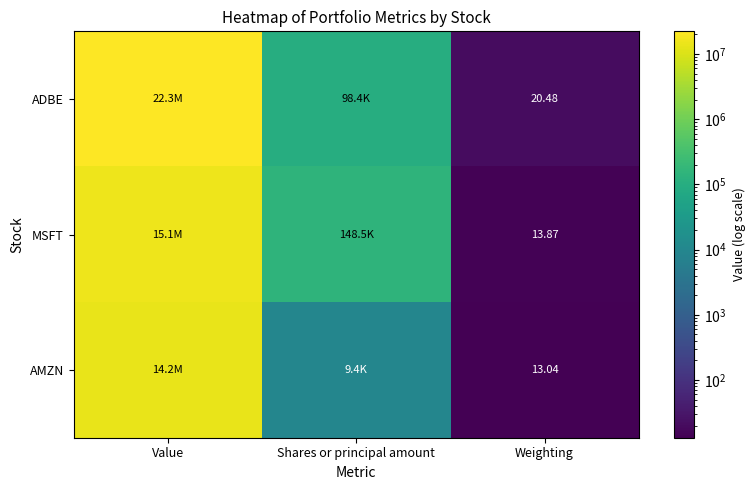

Rank the series at Weighting from highest to lowest value.

ADBE, MSFT, AMZN